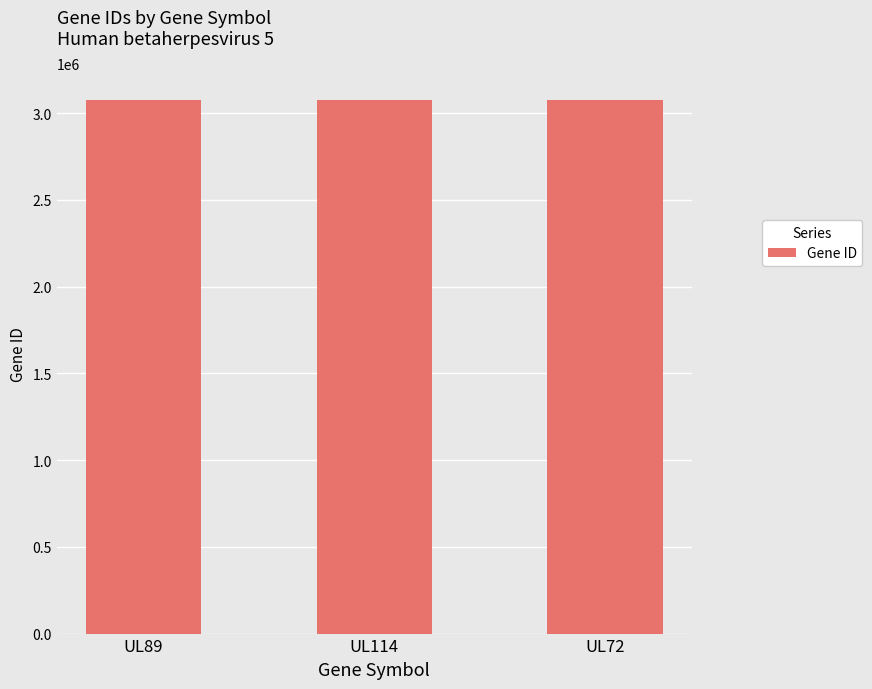

How many distinct data groups are displayed?

1